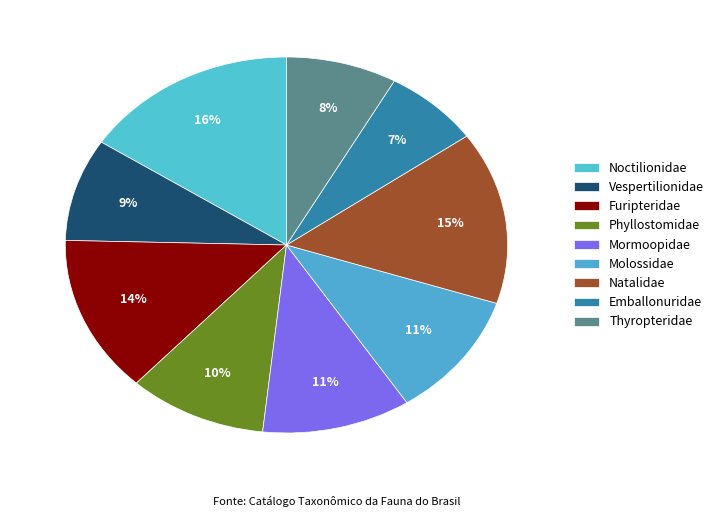

Does Vespertilionidae account for over 50% of the chart?

No